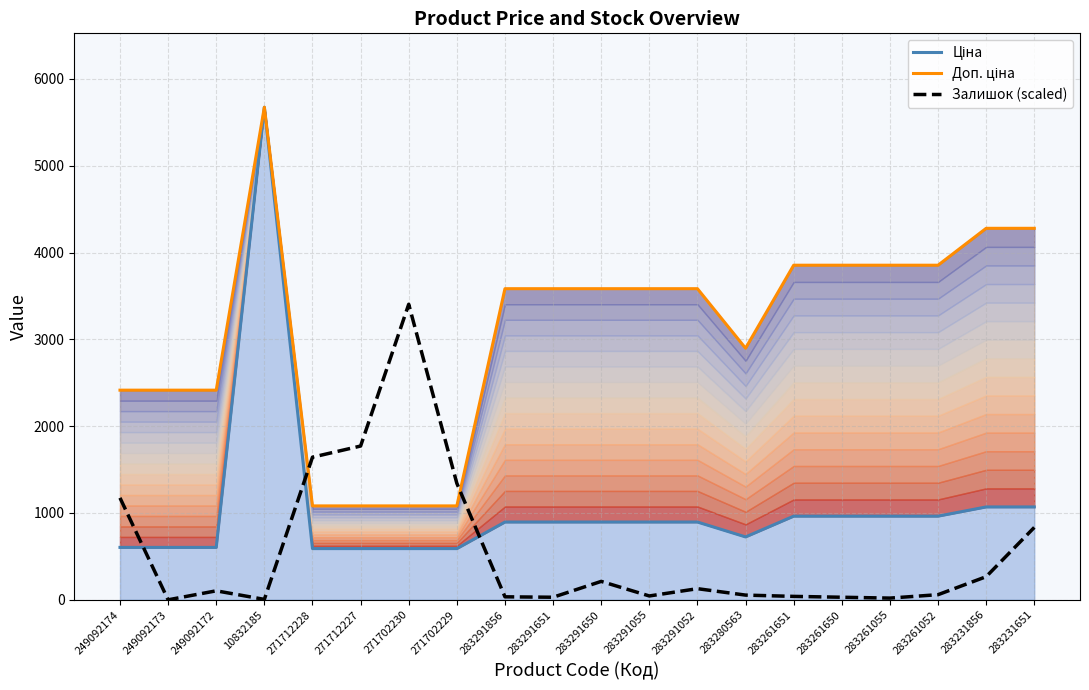

How many lines are shown in the chart?

3